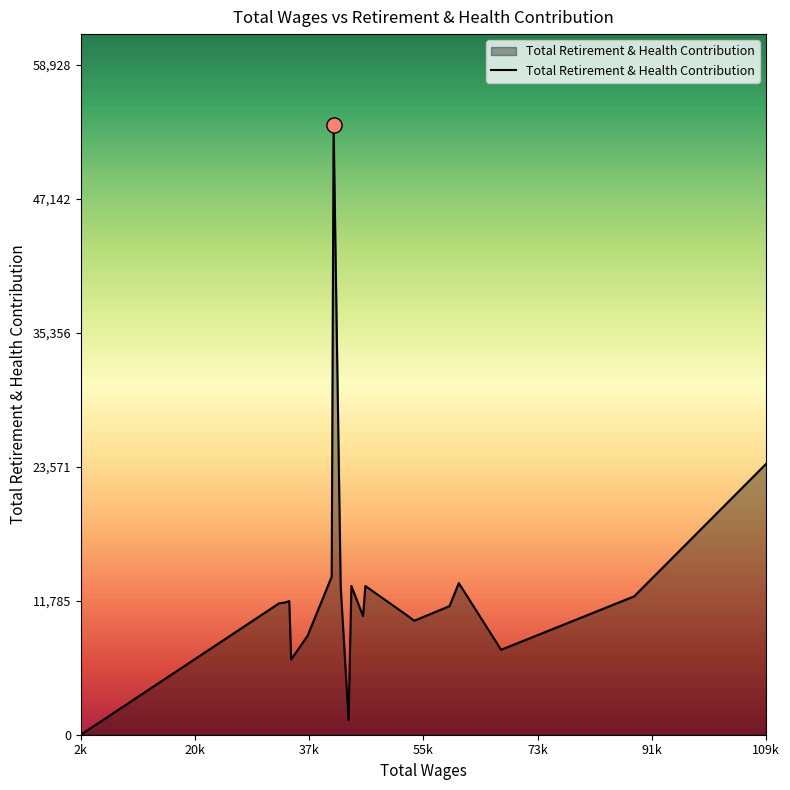

What is the maximum value shown in the chart?

53571